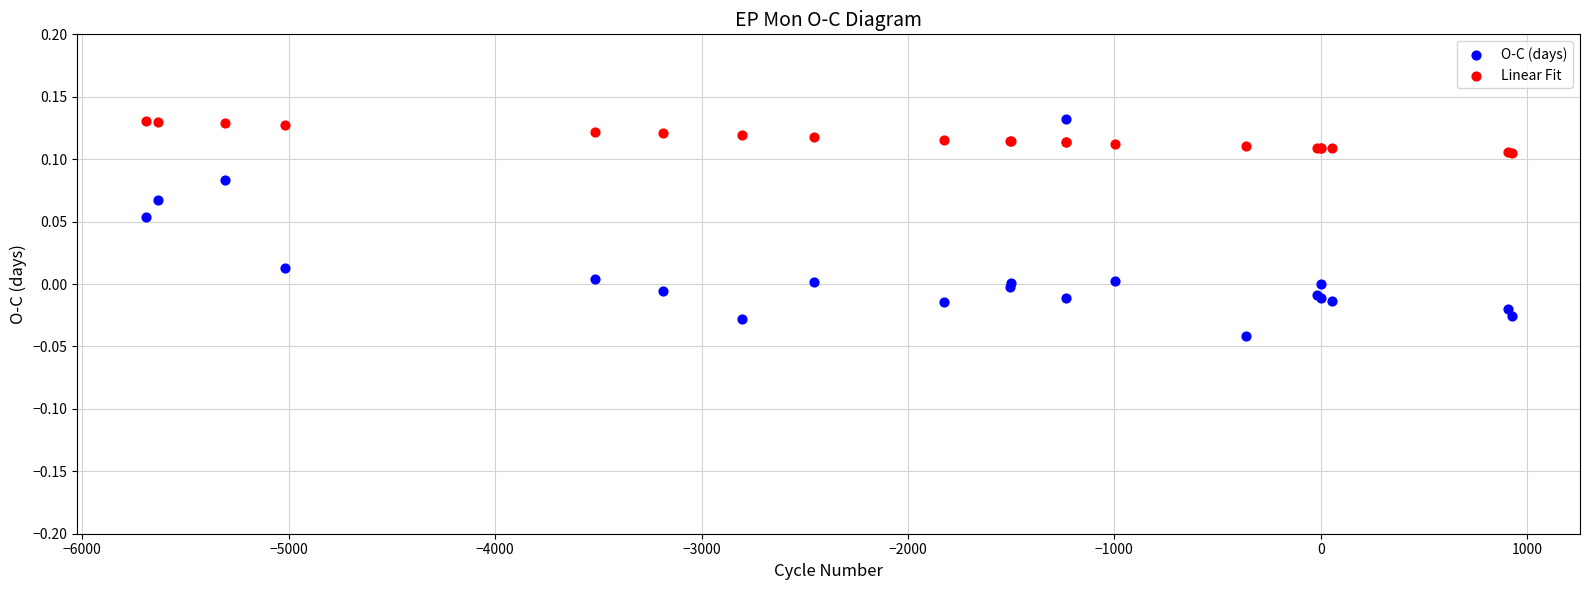

Which series has the widest spread of Y values?

O-C (days)